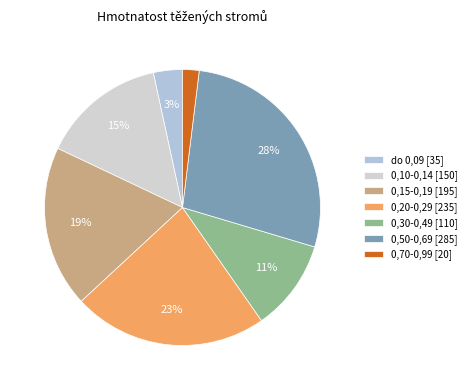

Is the sum of 0,50-0,69 and 0,20-0,29 greater than half?

Yes